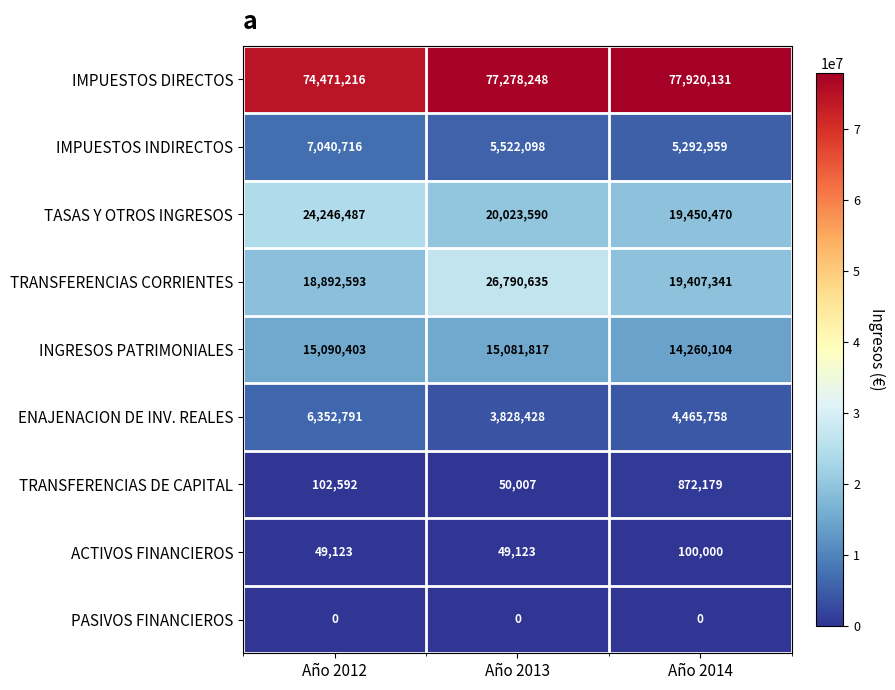

At which category is the sum across all series the highest?

Año 2013